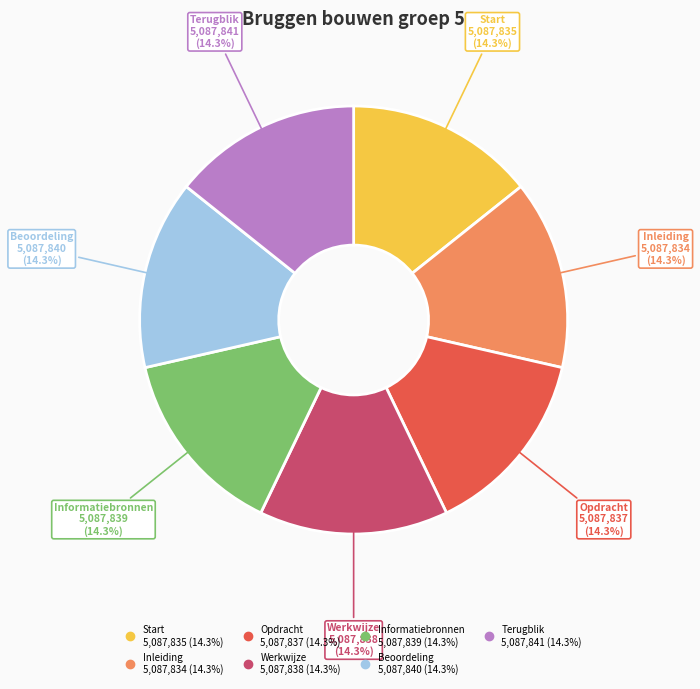

What is the total percentage of Terugblik and Opdracht?

28.6%